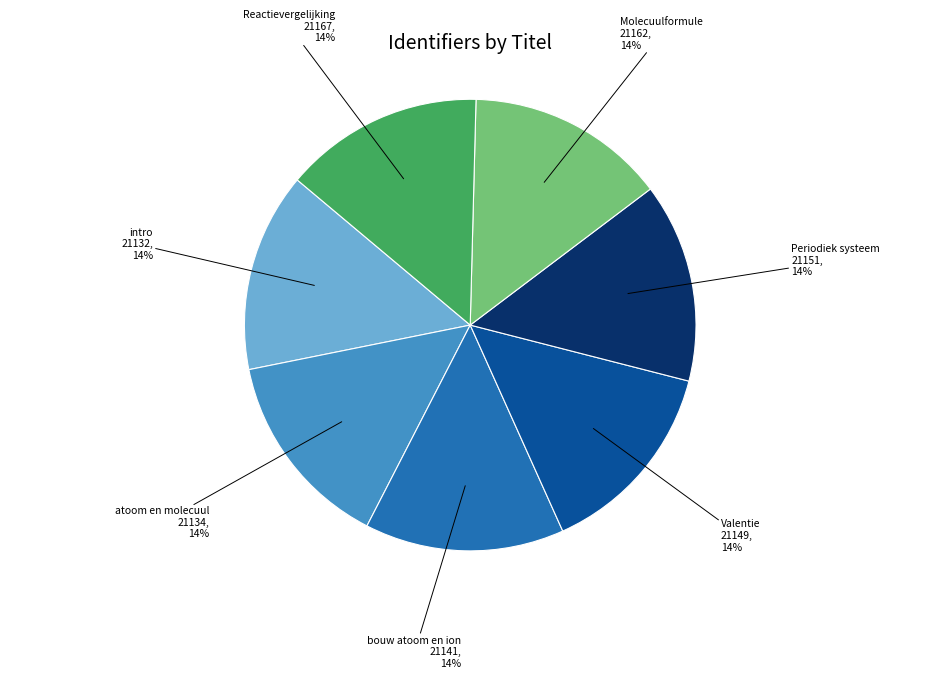

Does any single category account for the majority?

No